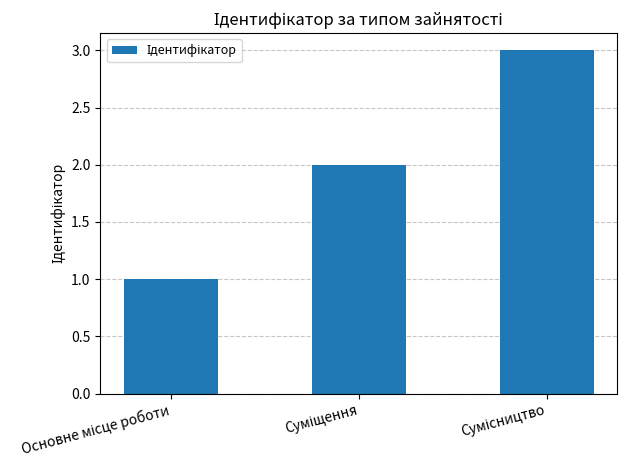

How many data points are less than 2?

1